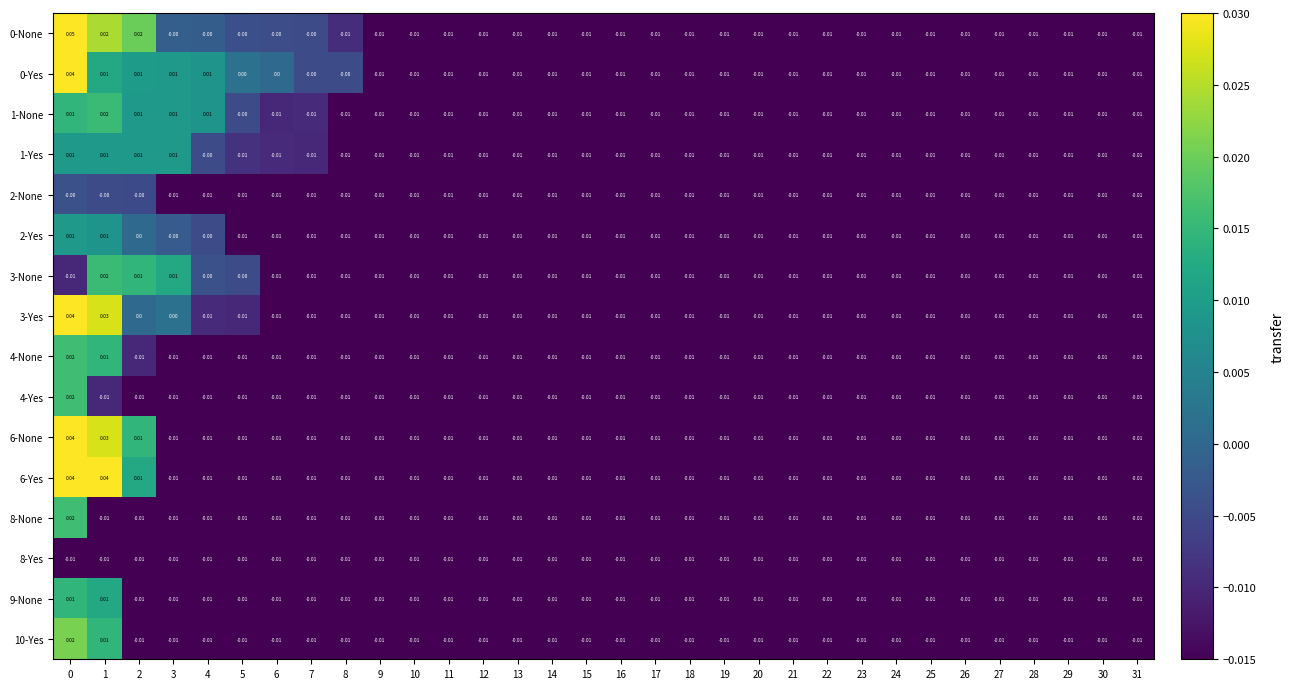

Which series changed the most between 2 and 24?

0-None